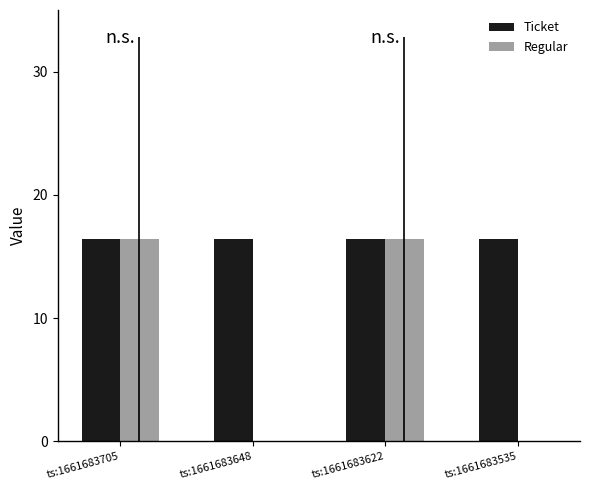

True or false: Regular has a value of 0.0 at ts:1661683648.

True